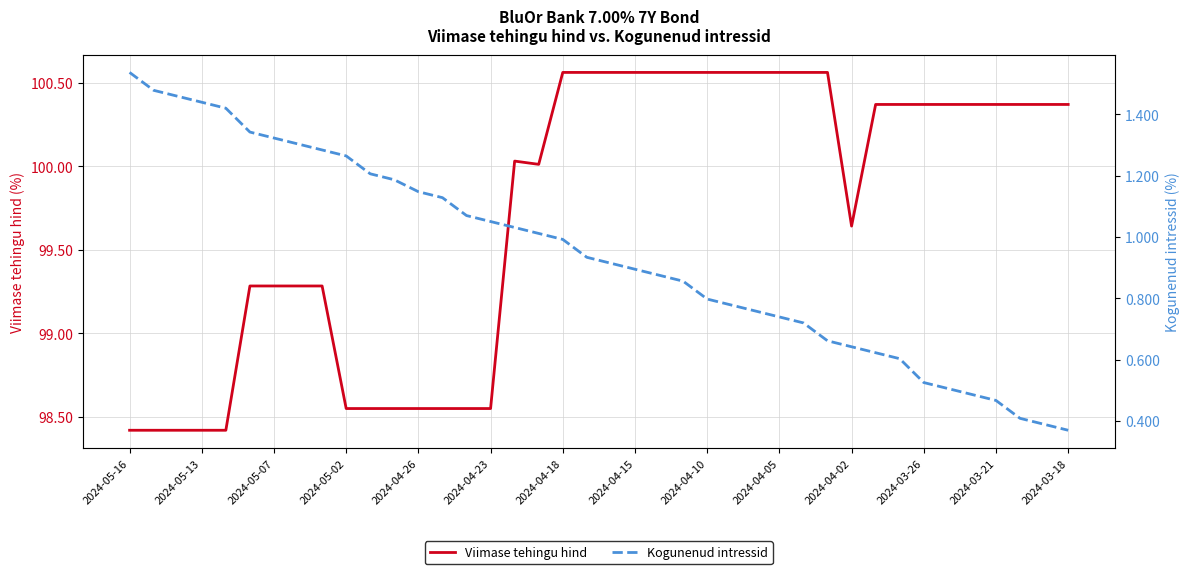

True or false: Viimase tehingu hind and Kogunenud intressid cross at least once.

False